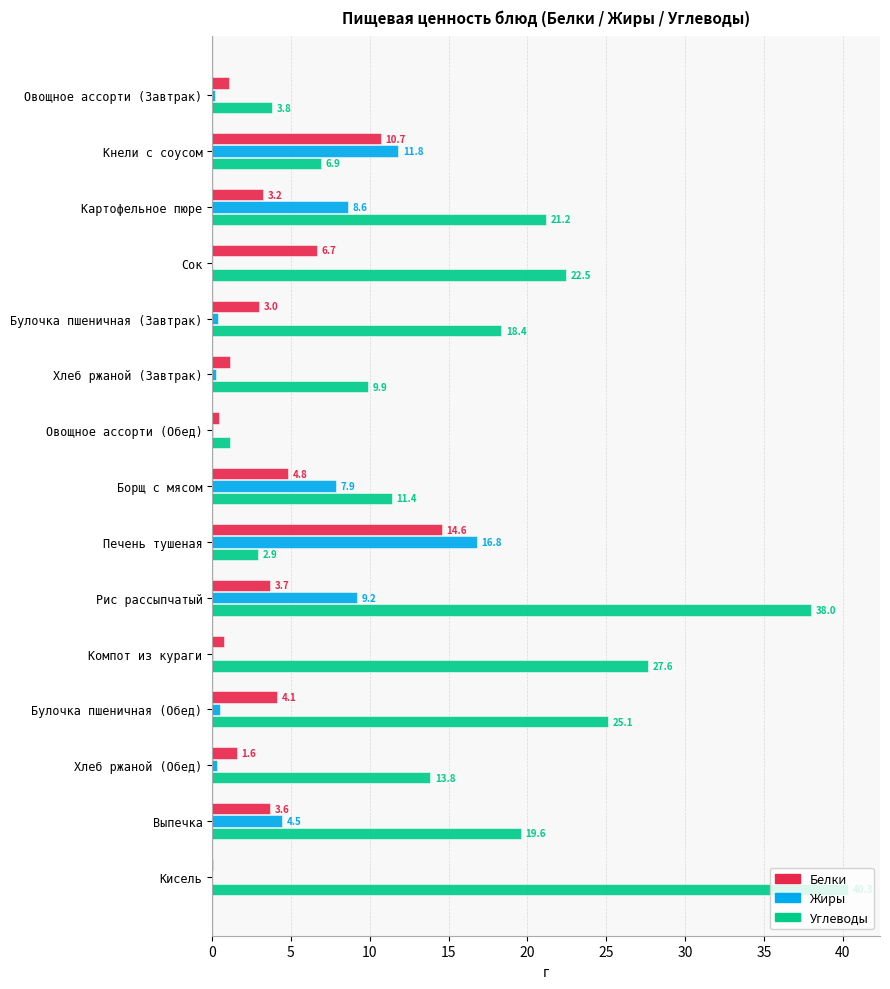

The value of Белки at Борщ с мясом is 2.7. True or false?

False